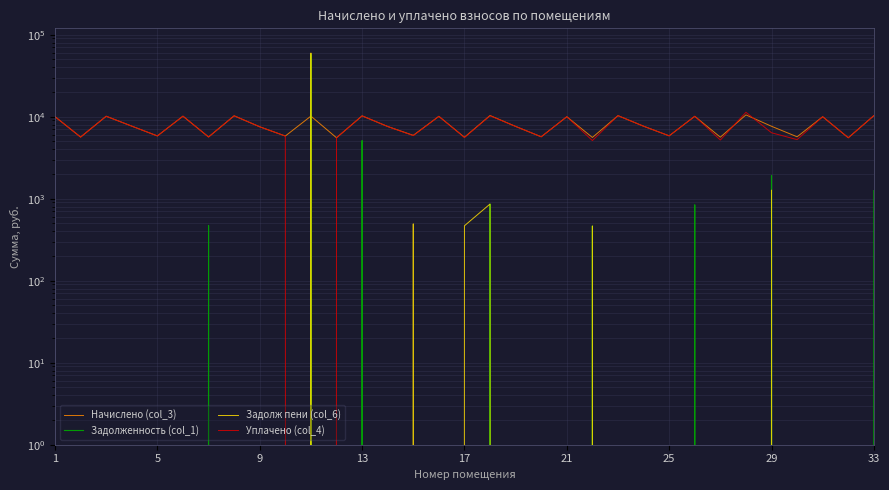

What is the maximum value shown in the chart?

59730.3